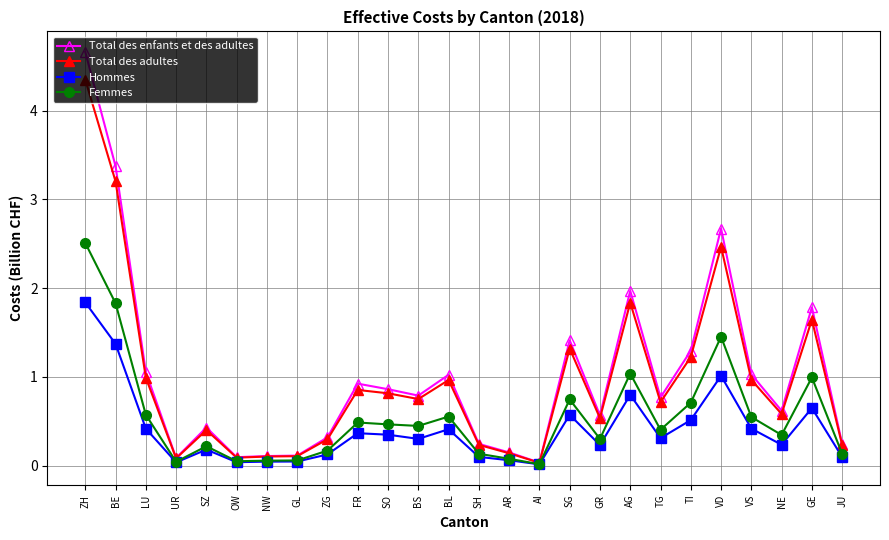

What is the label of the 5th point from the left?

SZ